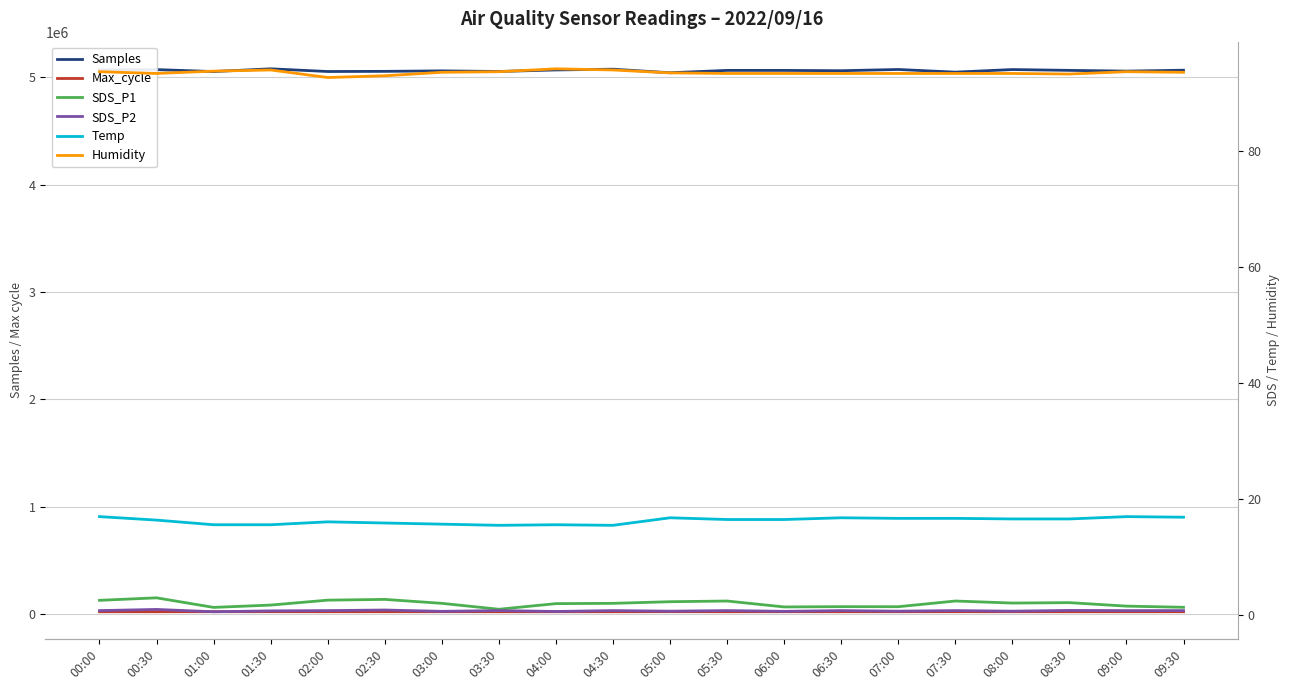

What is the label of the 11th point from the right?

04:30